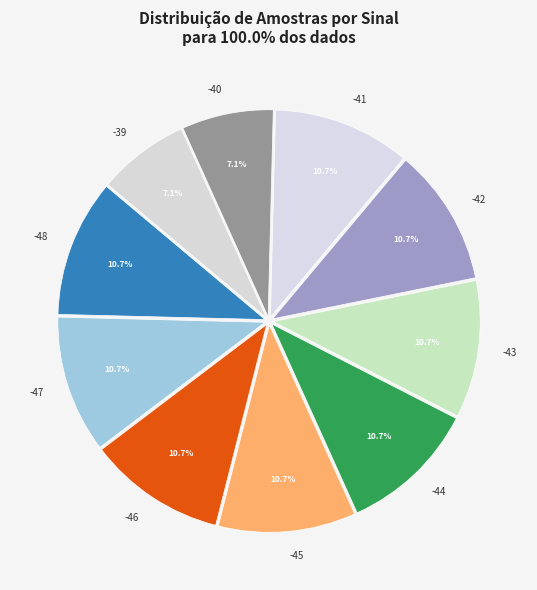

How many segments does this pie chart have?

10